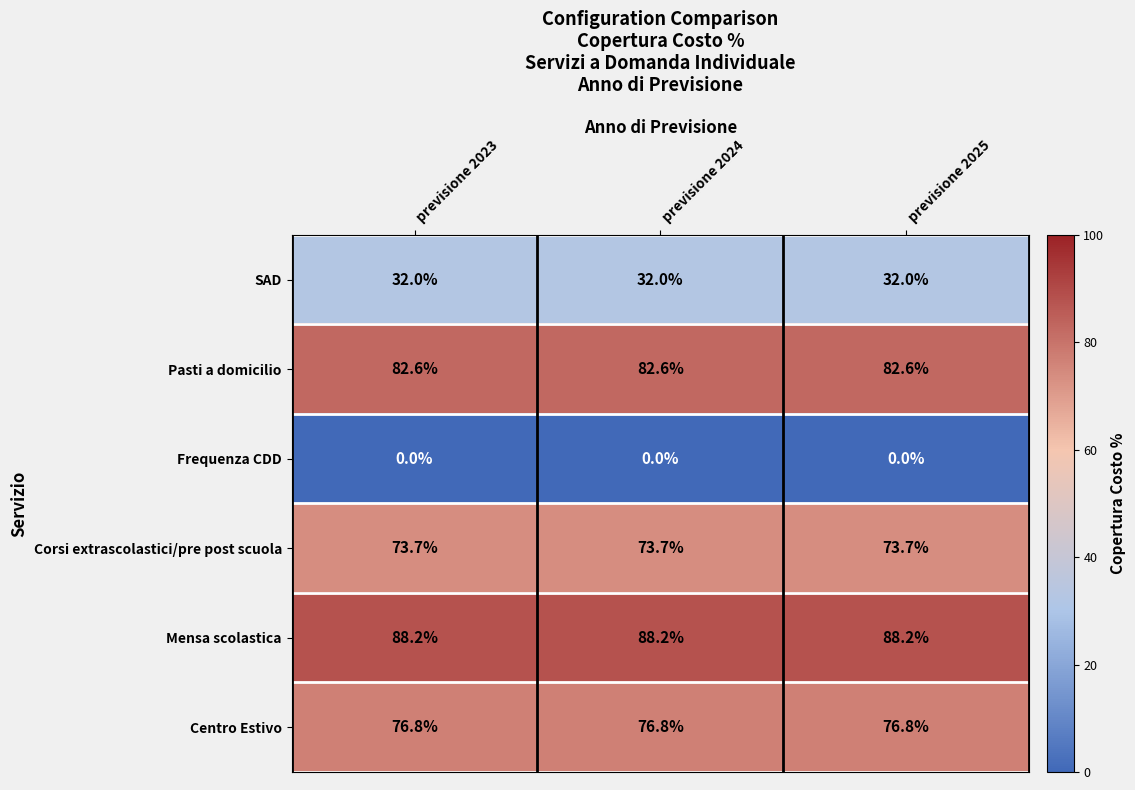

At previsione 2023, list the series in order from smallest to largest.

Frequenza CDD, SAD, Corsi extrascolastici/pre post scuola, Centro Estivo, Pasti a domicilio, Mensa scolastica